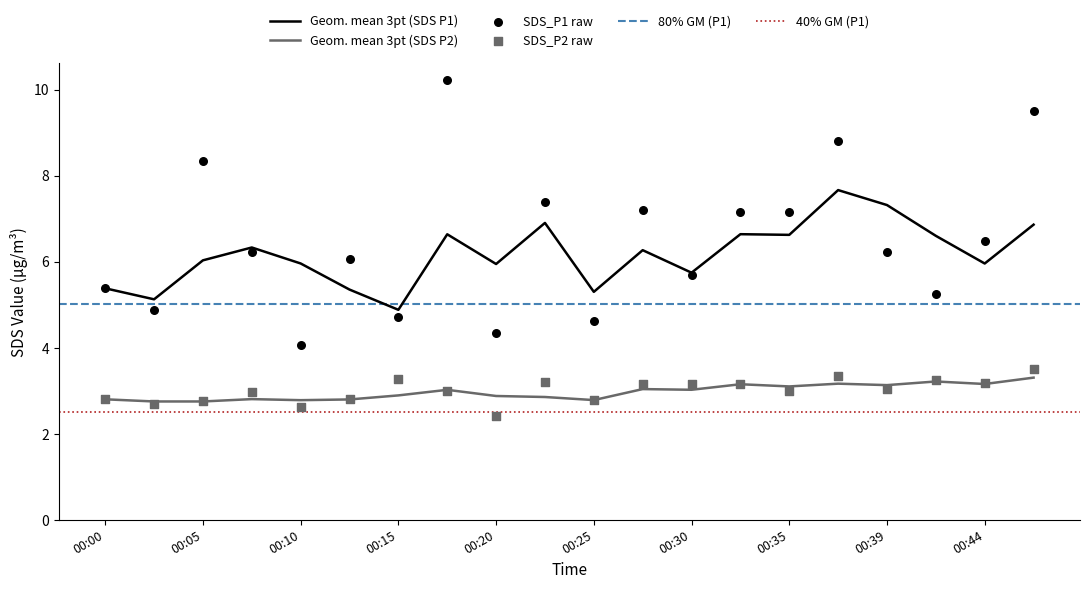

Which series has the largest total across all categories?

SDS_P1